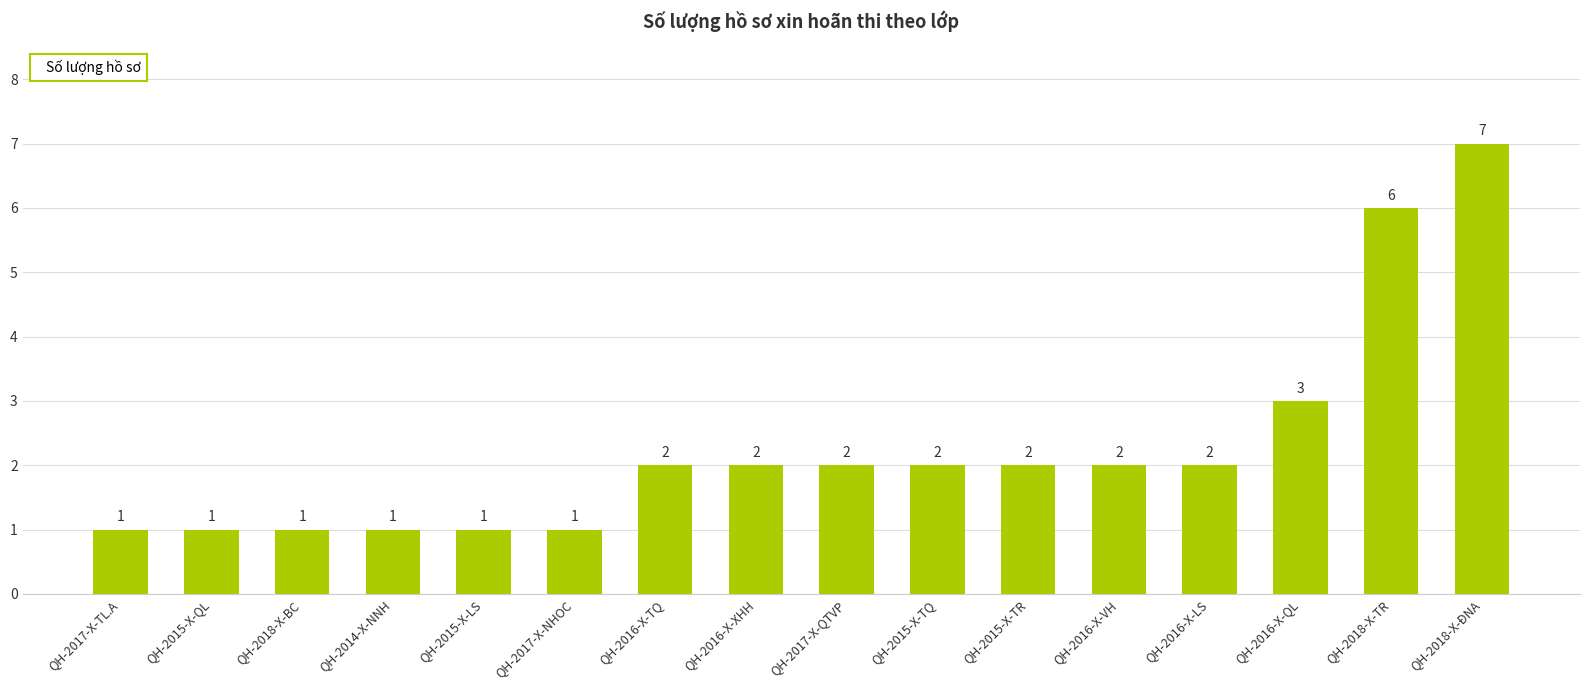

The value at QH-2015-X-LS is 0. True or false?

False